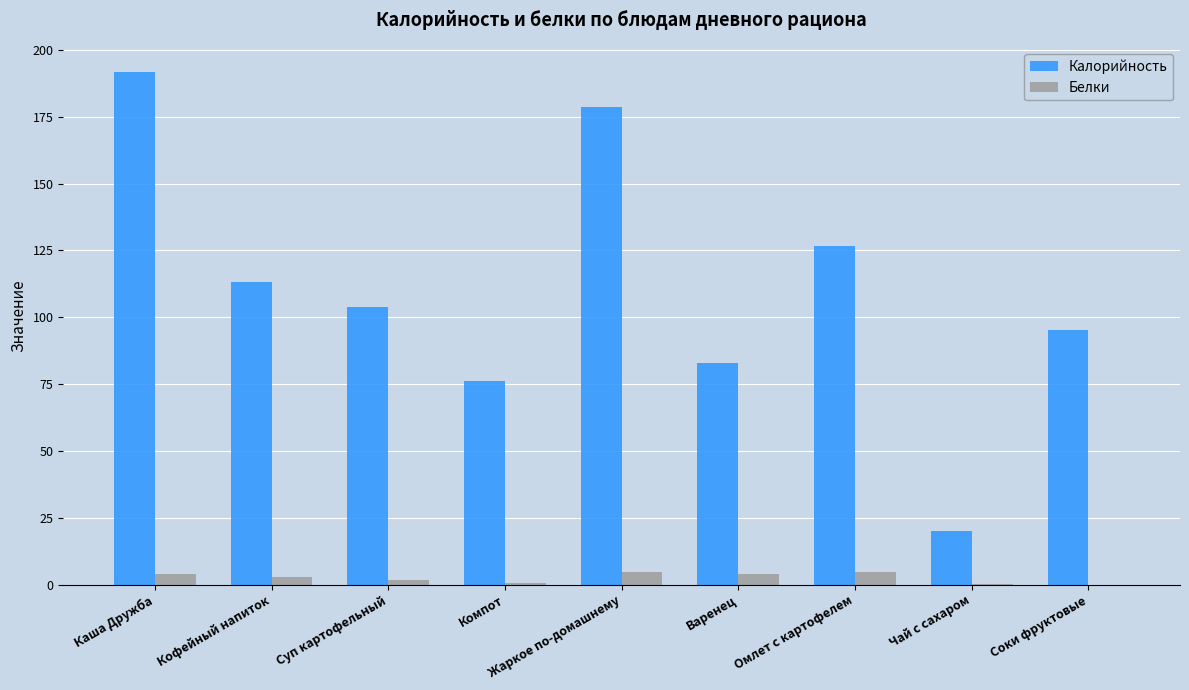

What is the sum of all Белки values?

22.5